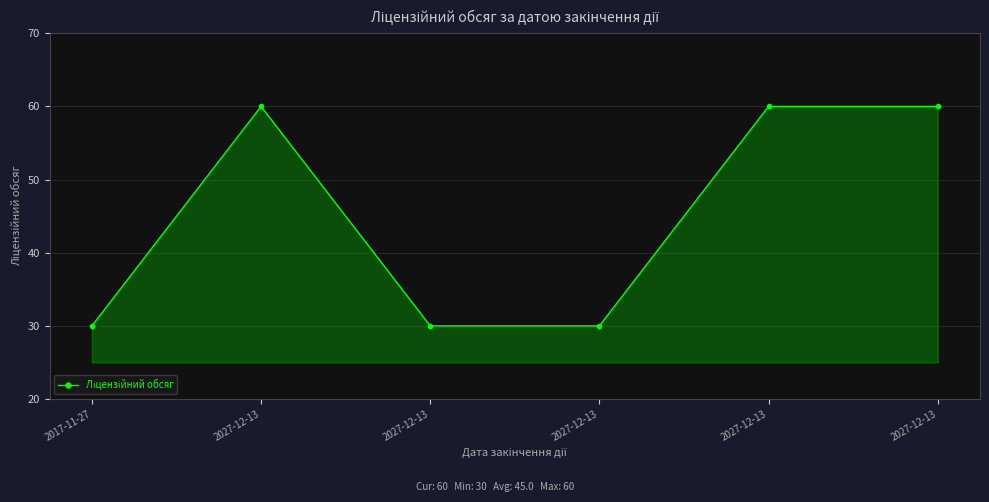

How many values are below 60?

3